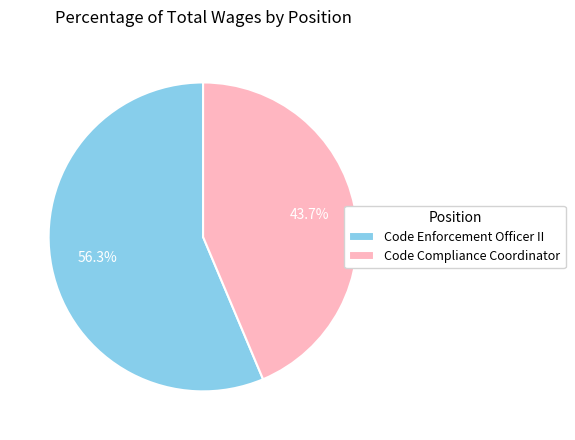

To the nearest percent, what percentage of the pie is Code Compliance Coordinator?

44%